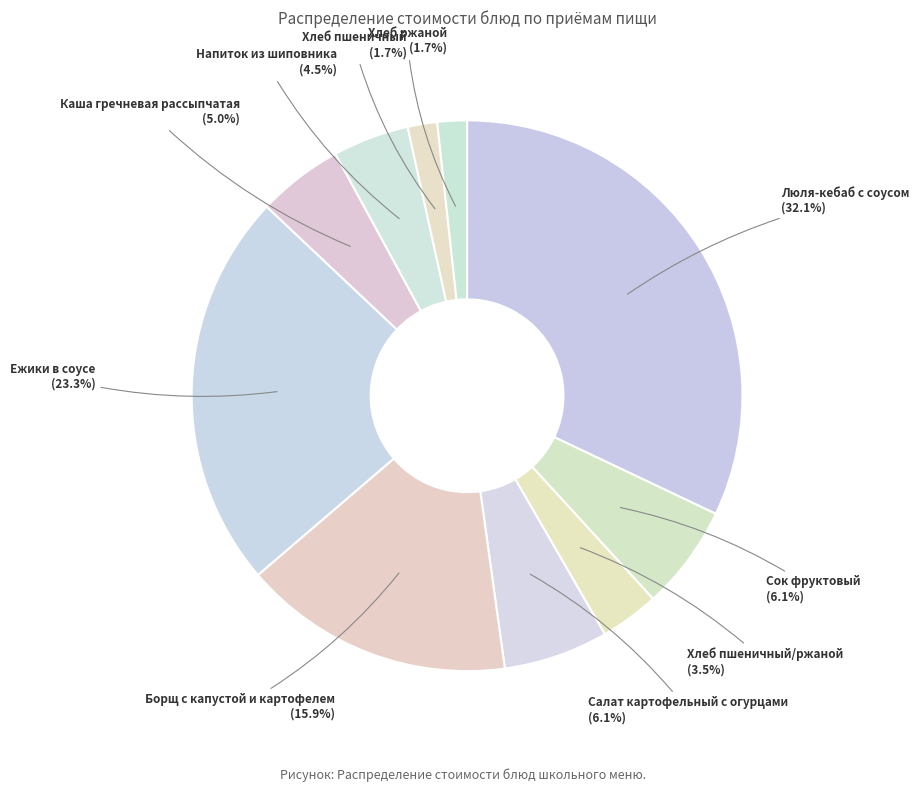

Is there a majority slice in this chart?

No